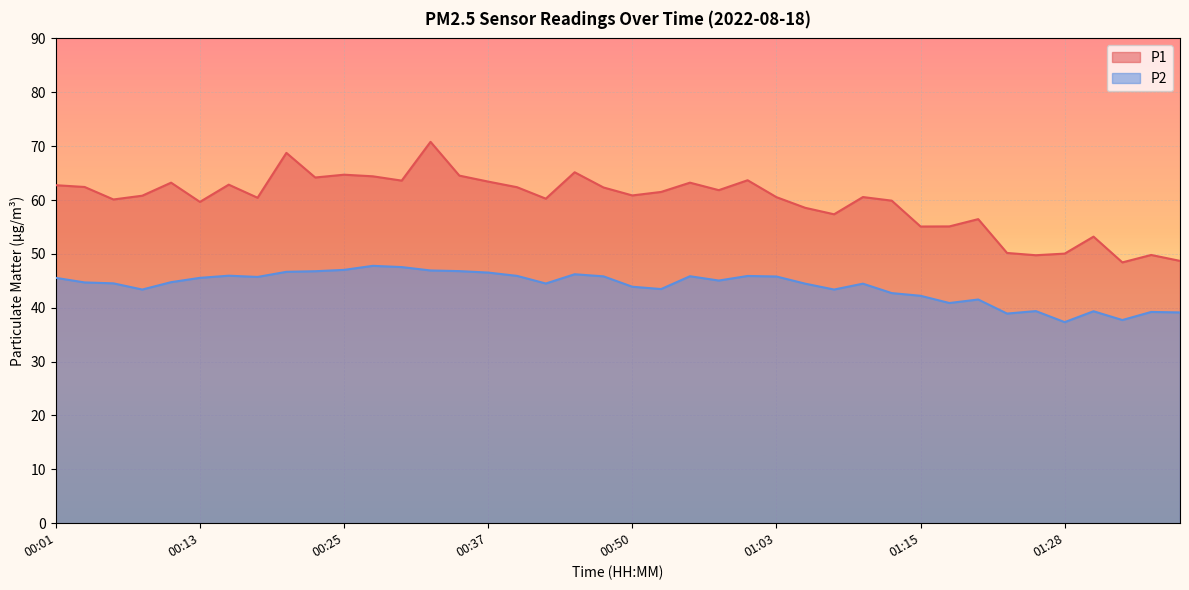

At how many categories does at least one series exceed 58?

29